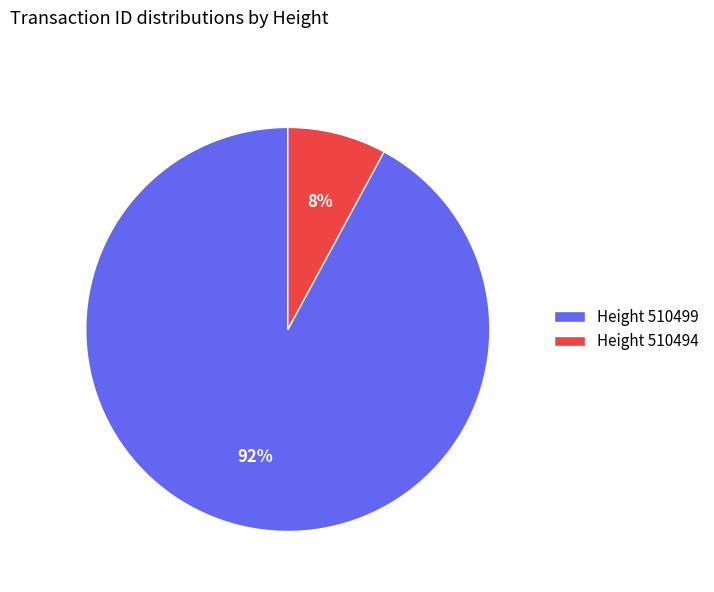

How many slices are in this pie chart?

2